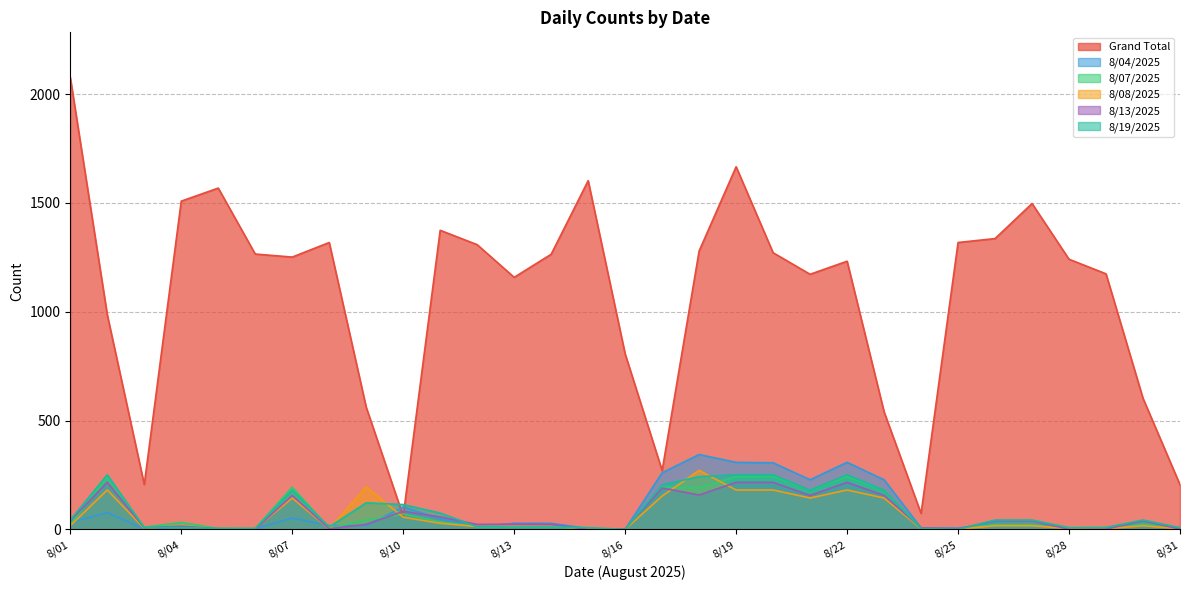

How many lines are shown in the chart?

6